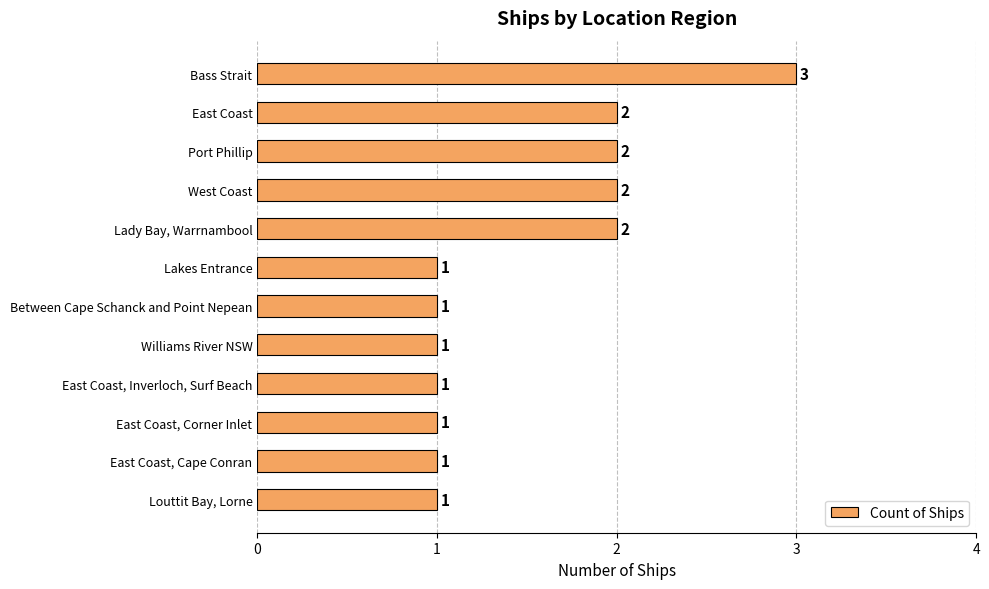

How many values are between 1 and 2?

11